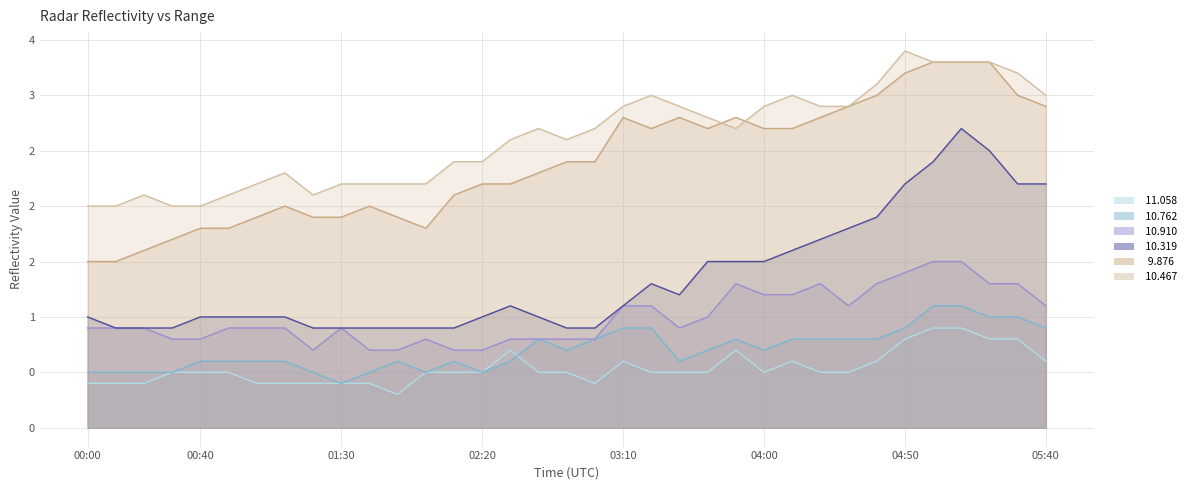

What position from the left is 02:00?

13